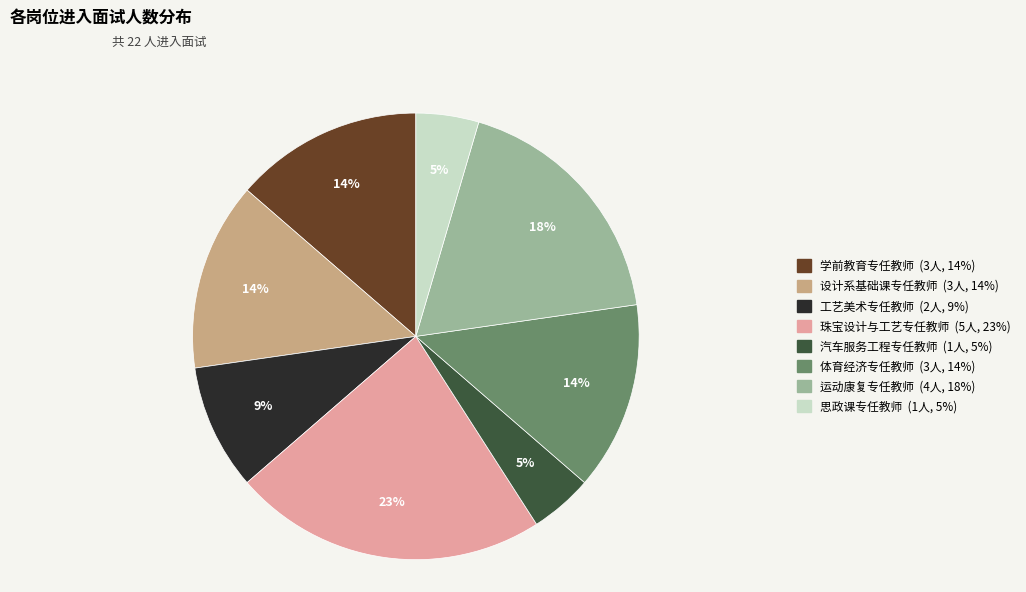

What is the ratio of the value at 工艺美术专任教师 to the value at 运动康复专任教师?

0.5